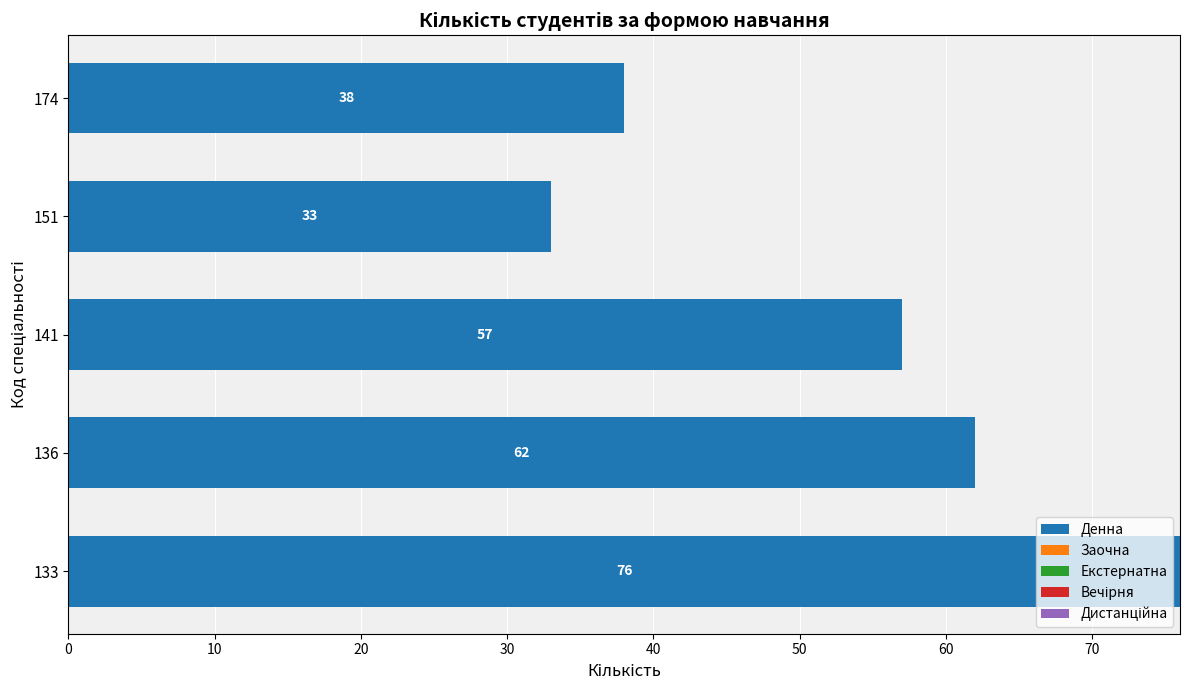

Rank the categories by value from highest to lowest.

133, 136, 141, 174, 151